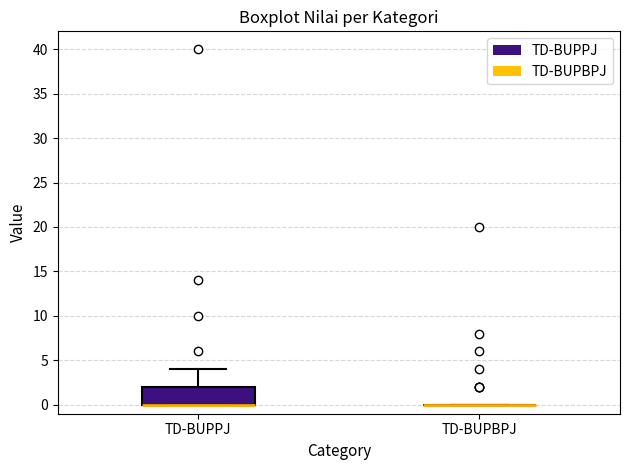

Reading left to right, transcribe this box plot: for each box, give where its median line is, the range the box spans, and where its two whiskers end, as read against the y-axis. The values are not printed on the chart, so give them approximately, as read against the axis.

TD-BUPPJ: median 0 (drawn on the box's lower edge), box 0 to 2, whiskers 0 to 4
TD-BUPBPJ: box collapsed to a line at 0, whiskers 0 to 0